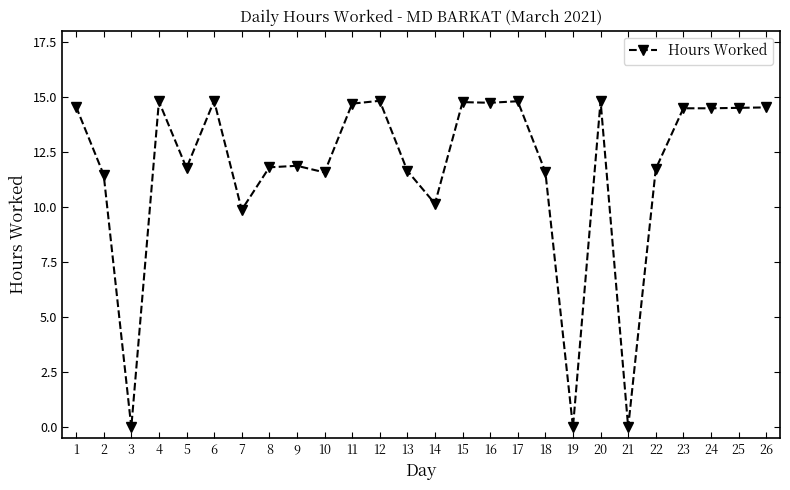

What is the average value?

11.7